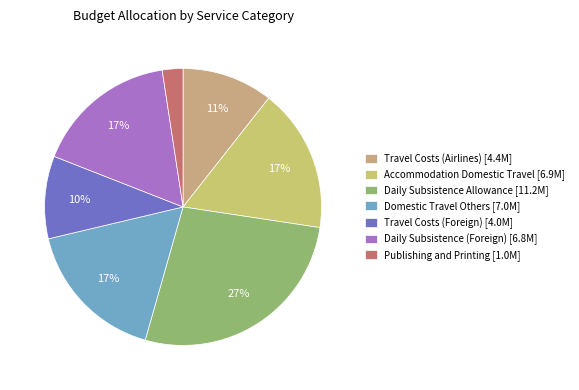

Is it true that Travel Costs (Airlines) is 4% of the pie?

False